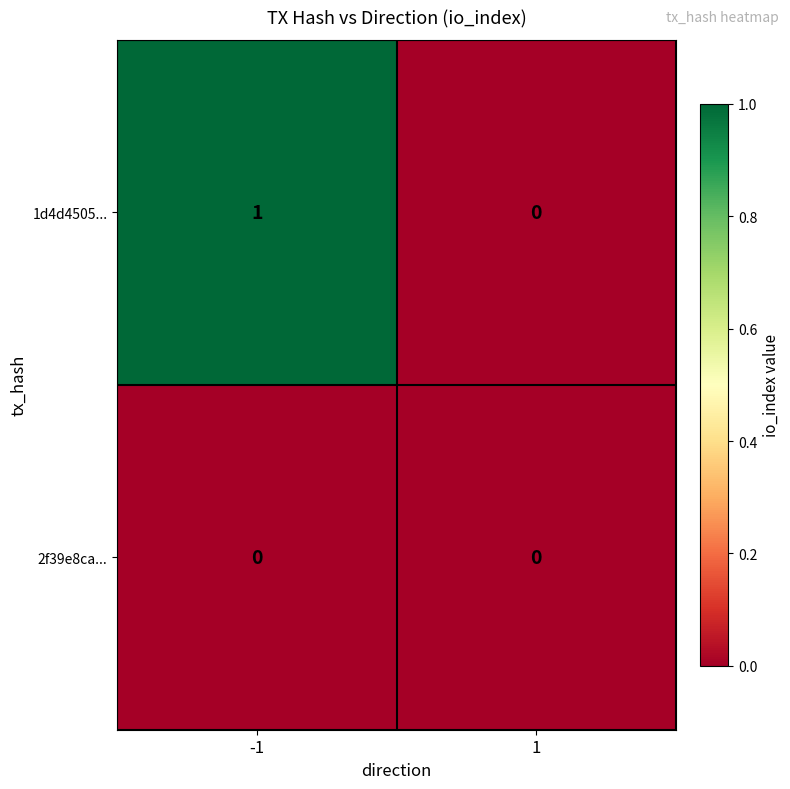

Which series changed the most between -1 and 1?

1d4d4505...